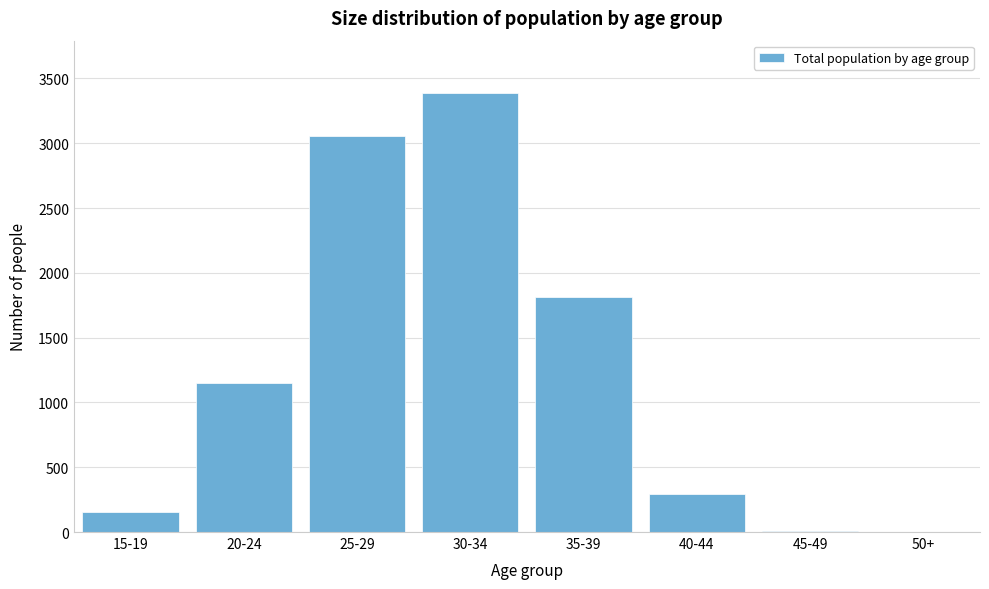

Between 35-39 and 30-34, which is larger?

30-34